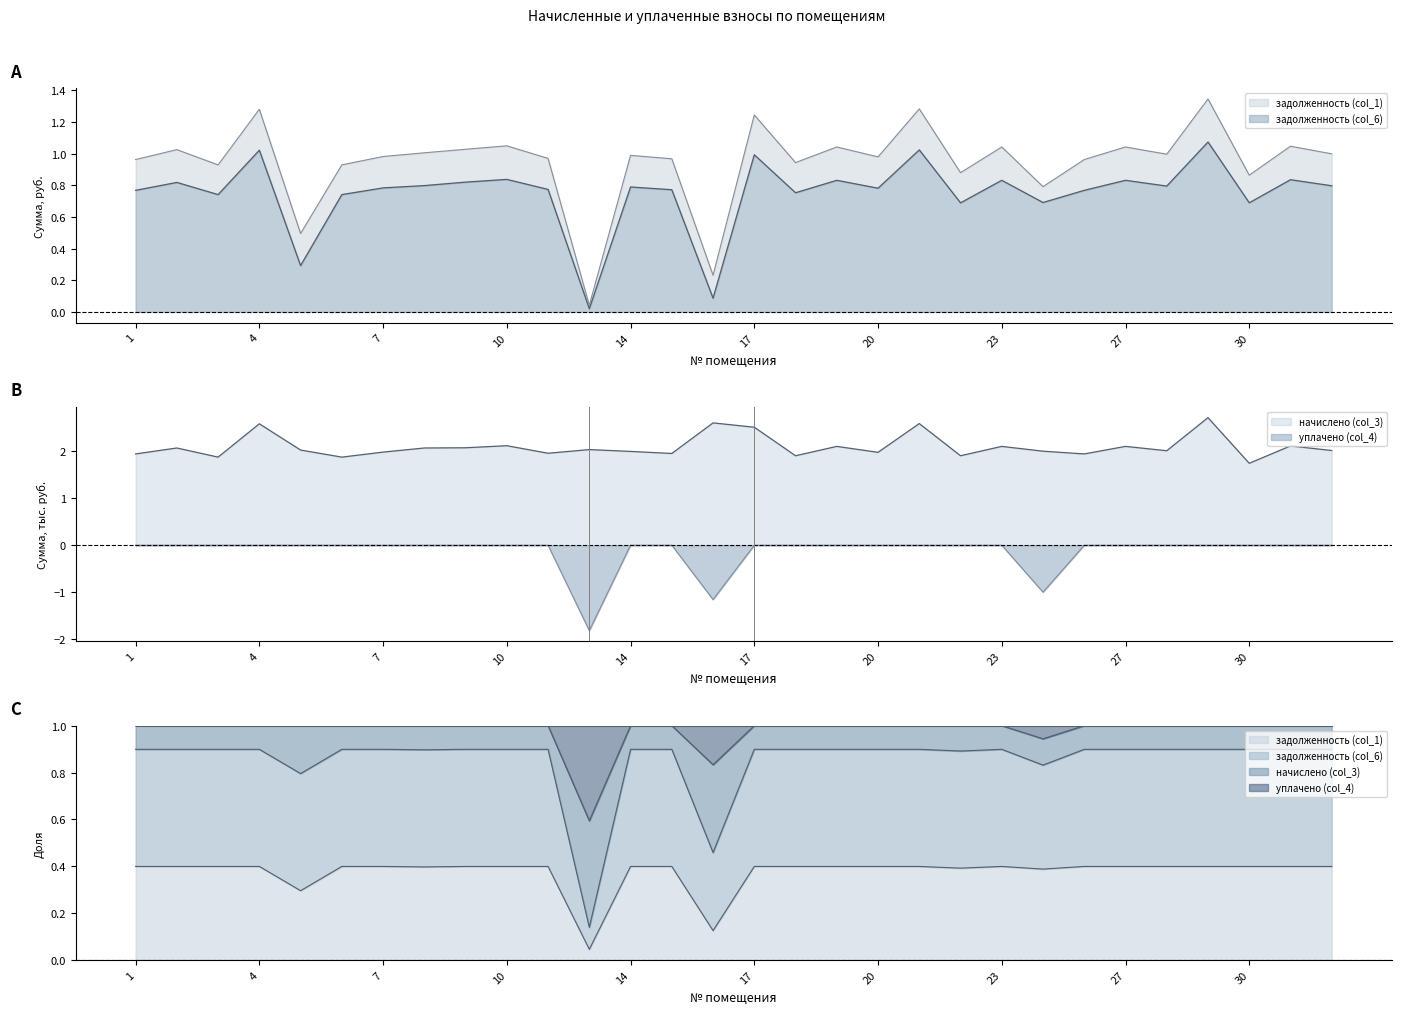

What is the difference between the maximum and minimum values in the задолженность (col_6) series?

1.3